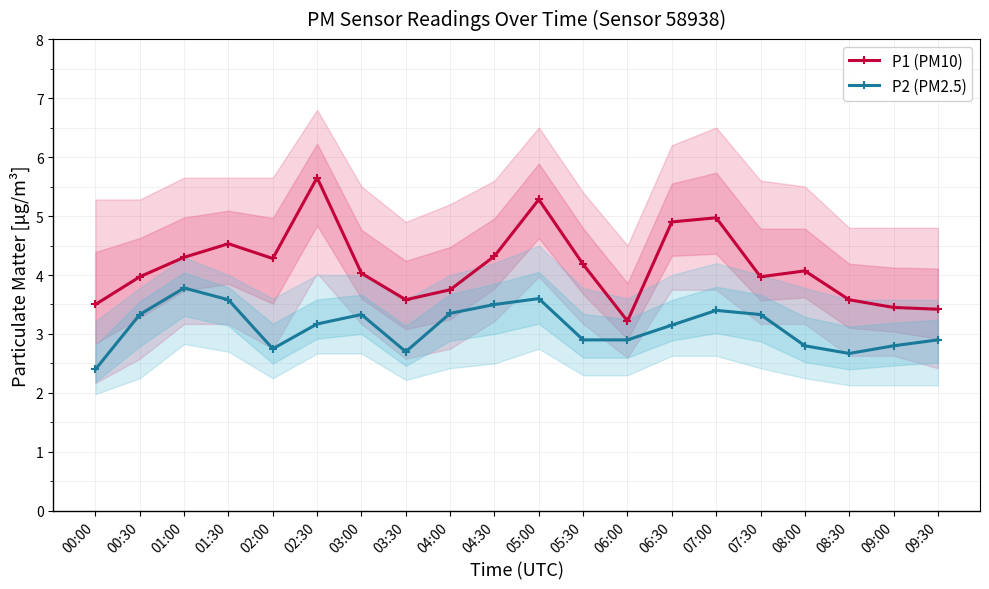

At how many categories does at least one series exceed 4?

11